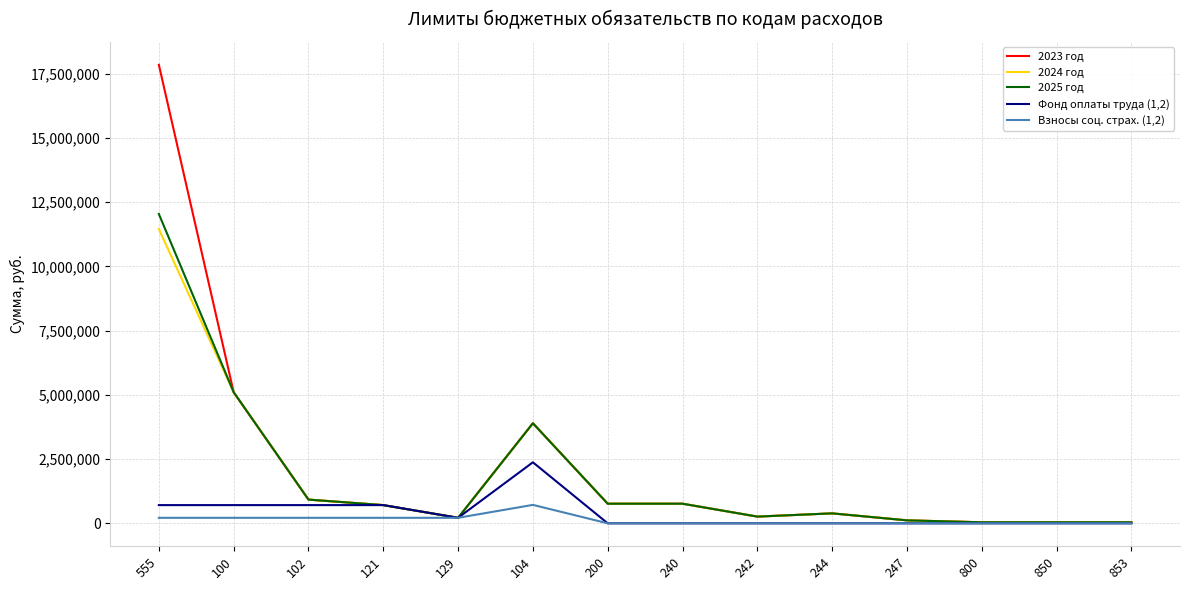

What are all the series names shown in the legend?

2023 год, 2024 год, 2025 год, Фонд оплаты труда (1,2), Взносы соц. страх. (1,2)